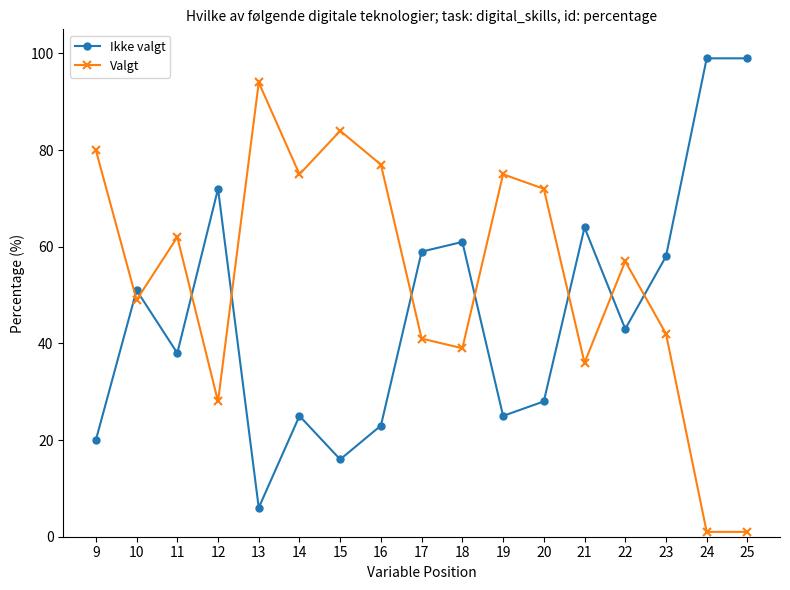

What is the value of the Valgt point at the 8th from the left?

77